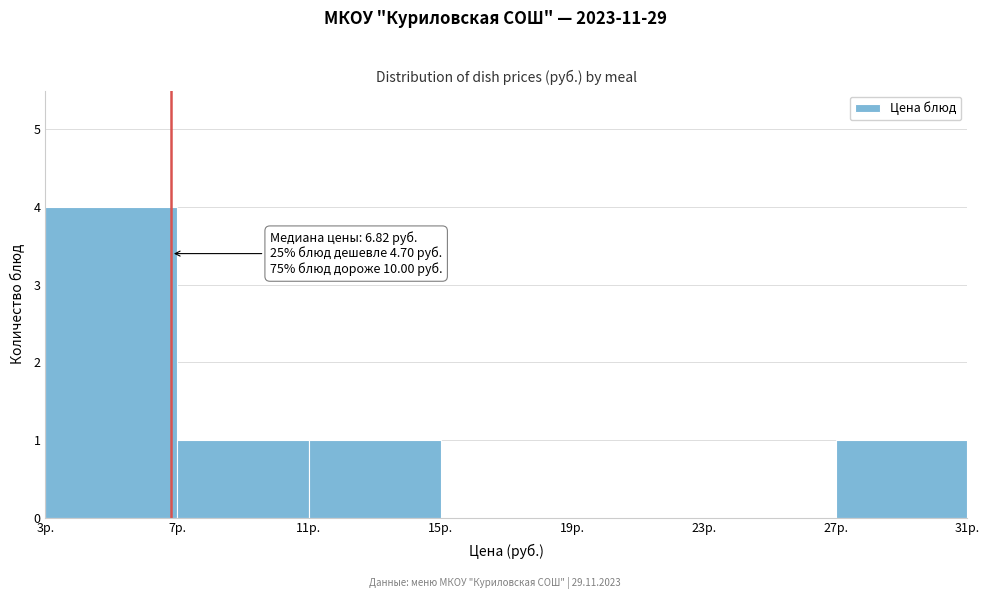

Which range on the x-axis has the tallest bar?

3 to 7